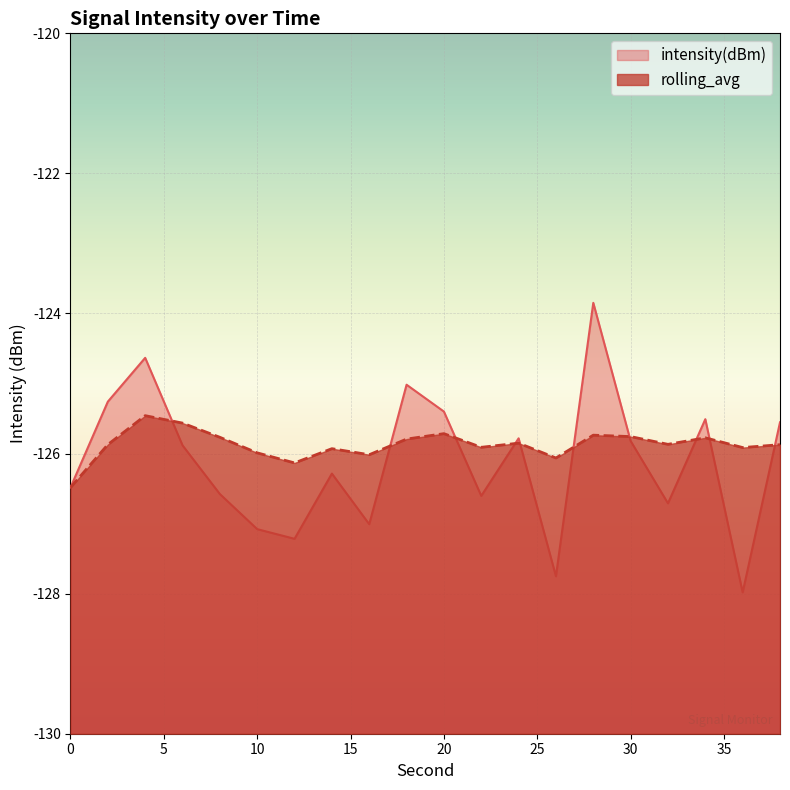

True or false: intensity(dBm) and rolling_avg intersect in this chart.

True